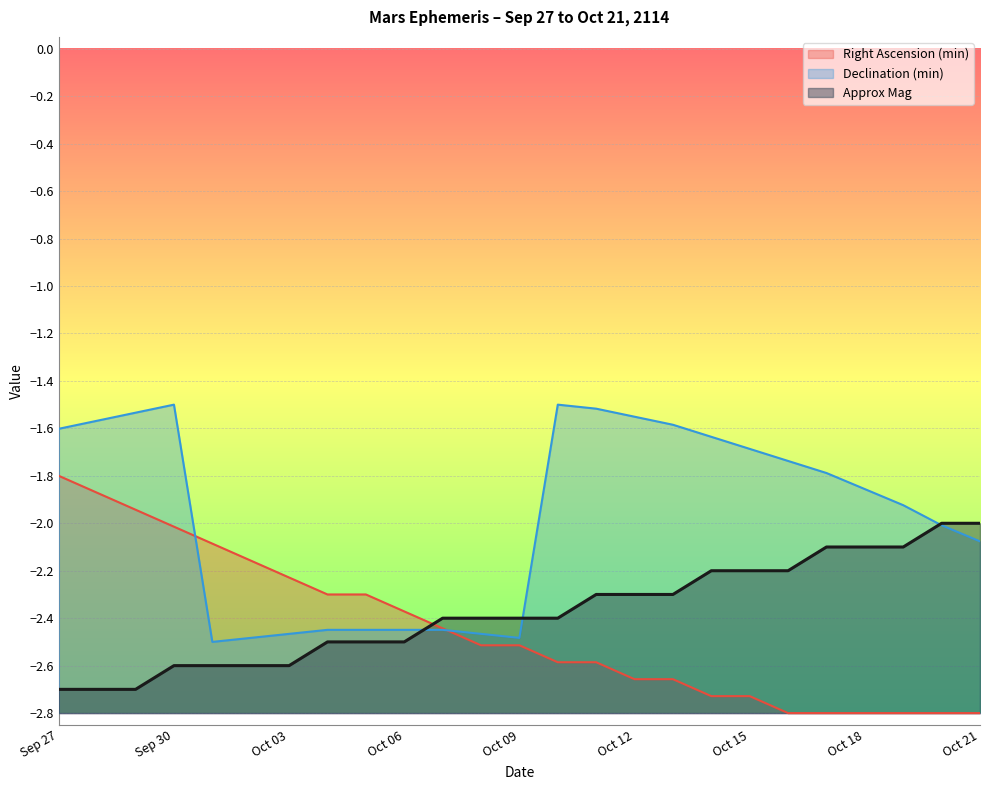

Reading right to left, transcribe all the data shown in this chart.

Right Ascension (min): -2.8	-2.8	-2.8	-2.8	-2.8	-2.8	-2.7	-2.7	-2.7	-2.7	-2.6	-2.6	-2.5	-2.5	-2.4	-2.4	-2.3	-2.3	-2.2	-2.2	-2.1	-2.0	-1.9	-1.9	-1.8
Declination (min): -2.1	-2.0	-1.9	-1.9	-1.8	-1.7	-1.7	-1.6	-1.6	-1.6	-1.5	-1.5	-2.5	-2.5	-2.4	-2.4	-2.4	-2.4	-2.5	-2.5	-2.5	-1.5	-1.5	-1.6	-1.6
Approx Mag: -2.0	-2.0	-2.1	-2.1	-2.1	-2.2	-2.2	-2.2	-2.3	-2.3	-2.3	-2.4	-2.4	-2.4	-2.4	-2.5	-2.5	-2.5	-2.6	-2.6	-2.6	-2.6	-2.7	-2.7	-2.7